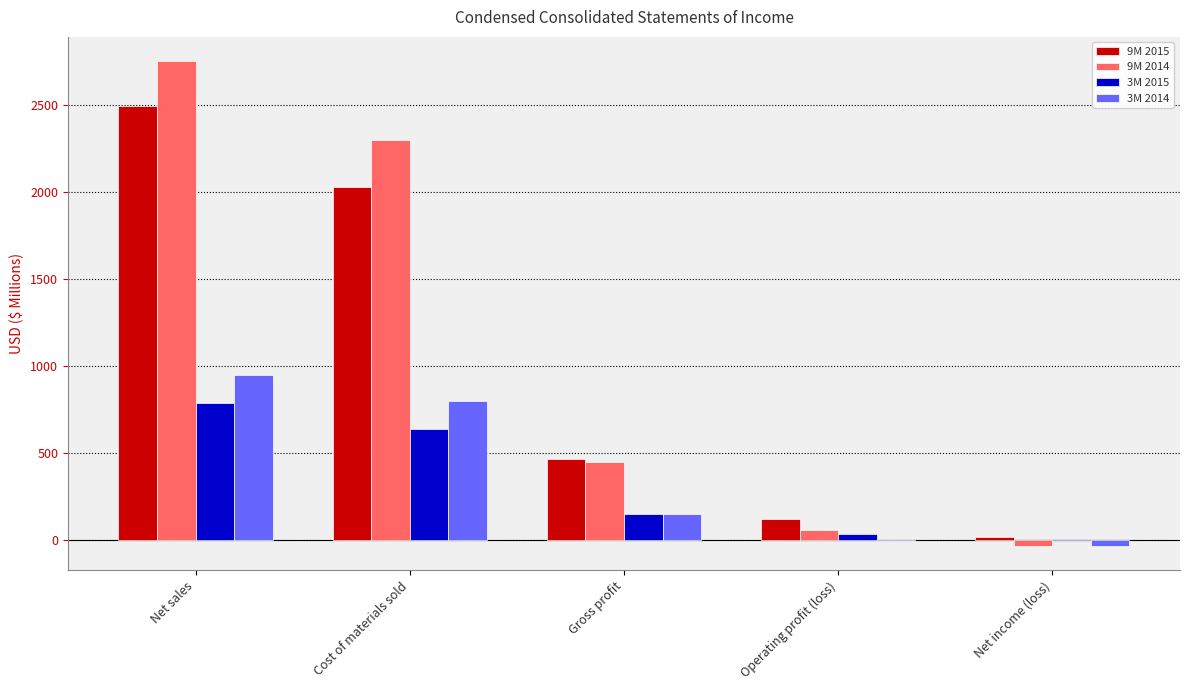

At which label does 3M 2015 reach its peak?

Net sales